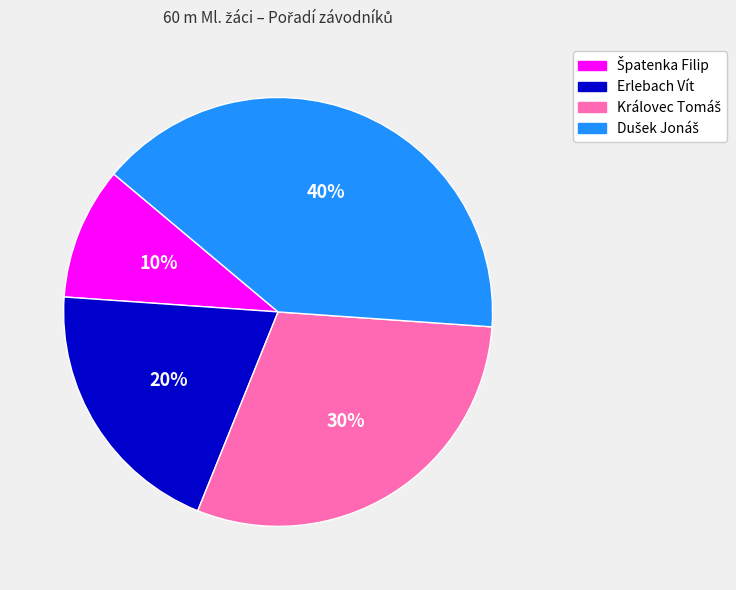

To the nearest percent, what is the average slice percentage?

25%